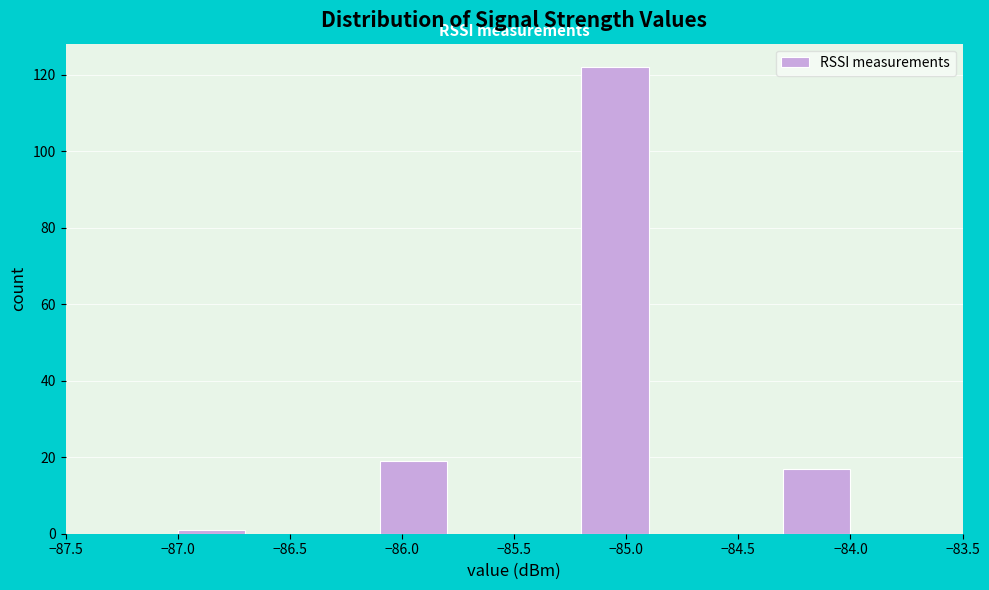

Reading left to right, list every bar in this chart as the range it spans on the x-axis followed by its height. The values are not printed on the chart, so give them approximately, as read against the axis.

-87.0 to -86.7: under 2
-86.7 to -86.4: 0
-86.4 to -86.1: 0
-86.1 to -85.8: 20
-85.8 to -85.5: 0
-85.5 to -85.2: 0
-85.2 to -84.9: 122
-84.9 to -84.6: 0
-84.6 to -84.3: 0
-84.3 to -84.0: 18